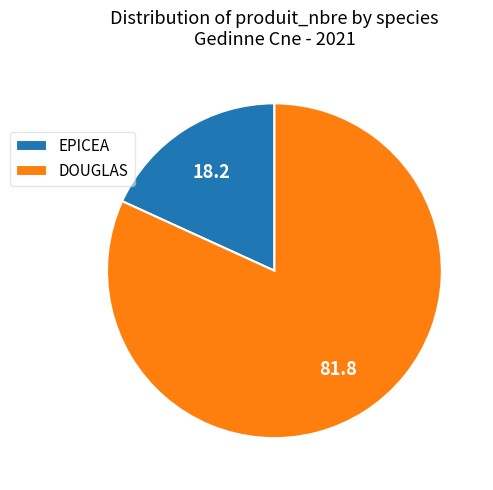

The EPICEA slice represents 30% of the pie. True or false?

False